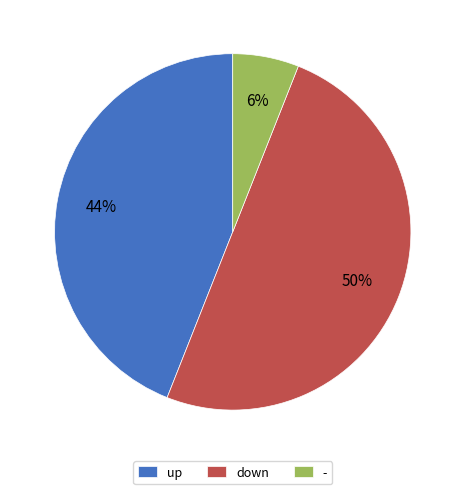

The up slice represents 58% of the pie. True or false?

False